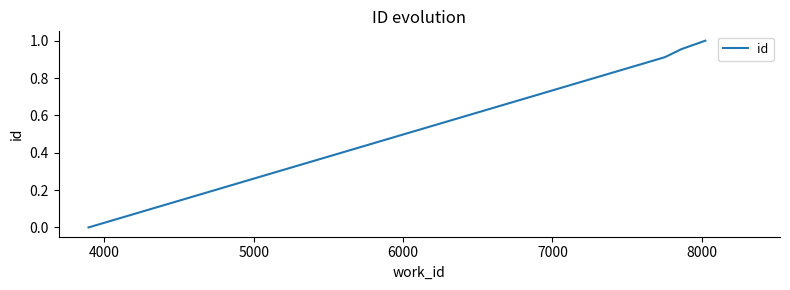

True or false: the data has more than 2 interior local peaks.

False